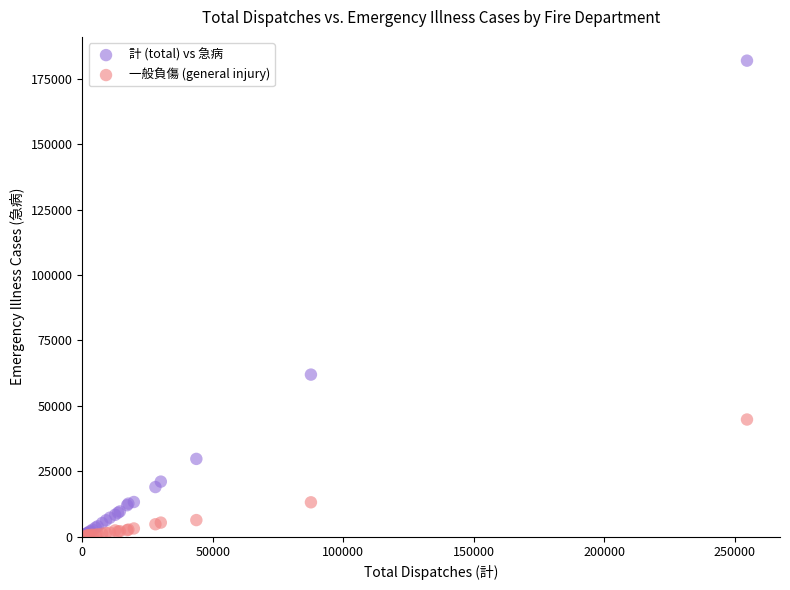

Which series has the largest Y range (max minus min)?

計 (total) vs 急病